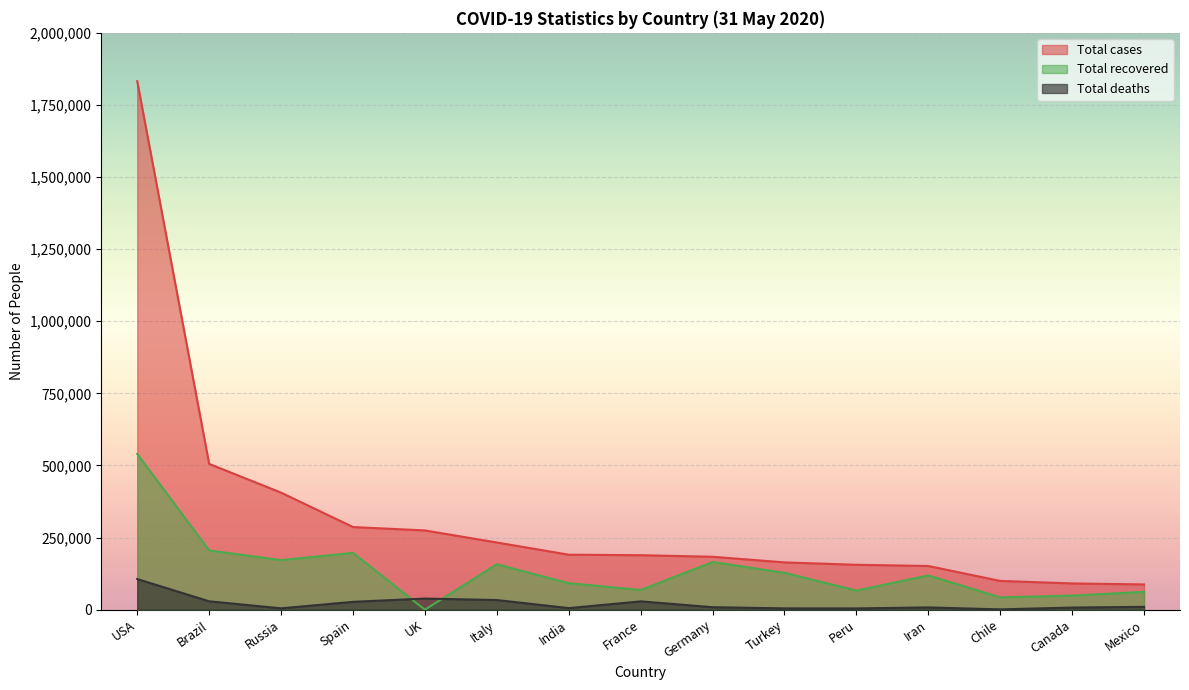

Rank the series by their maximum value, from lowest to highest.

Total deaths, Total recovered, Total cases